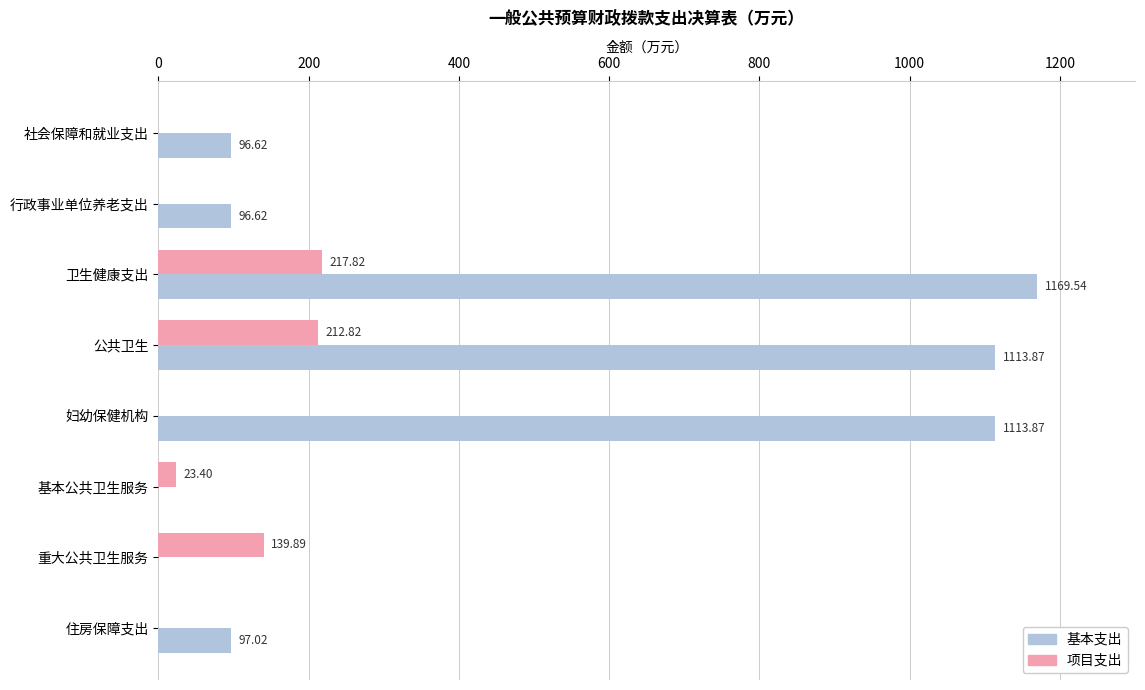

How many data points in 基本支出 are above 97?

4